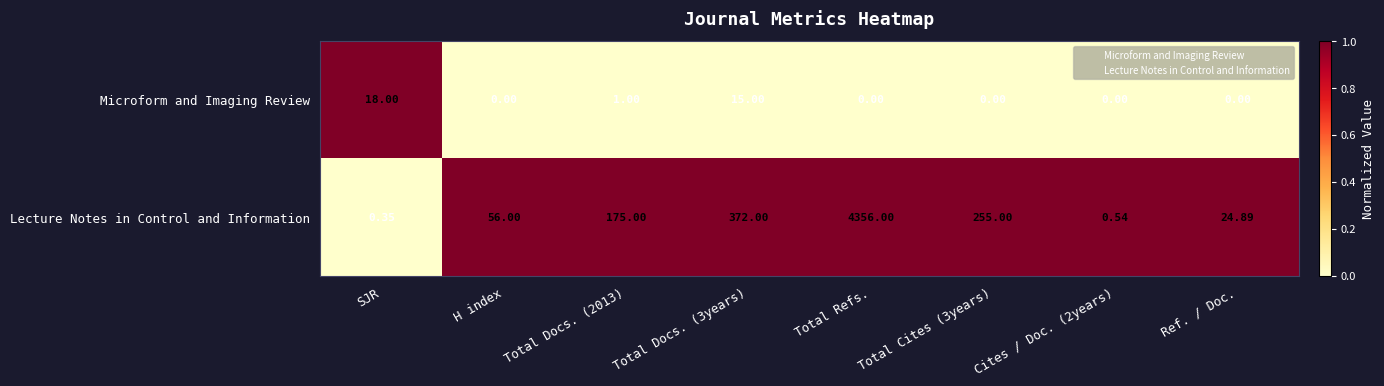

What is the total value across all series at Total Docs. (2013)?

176.0